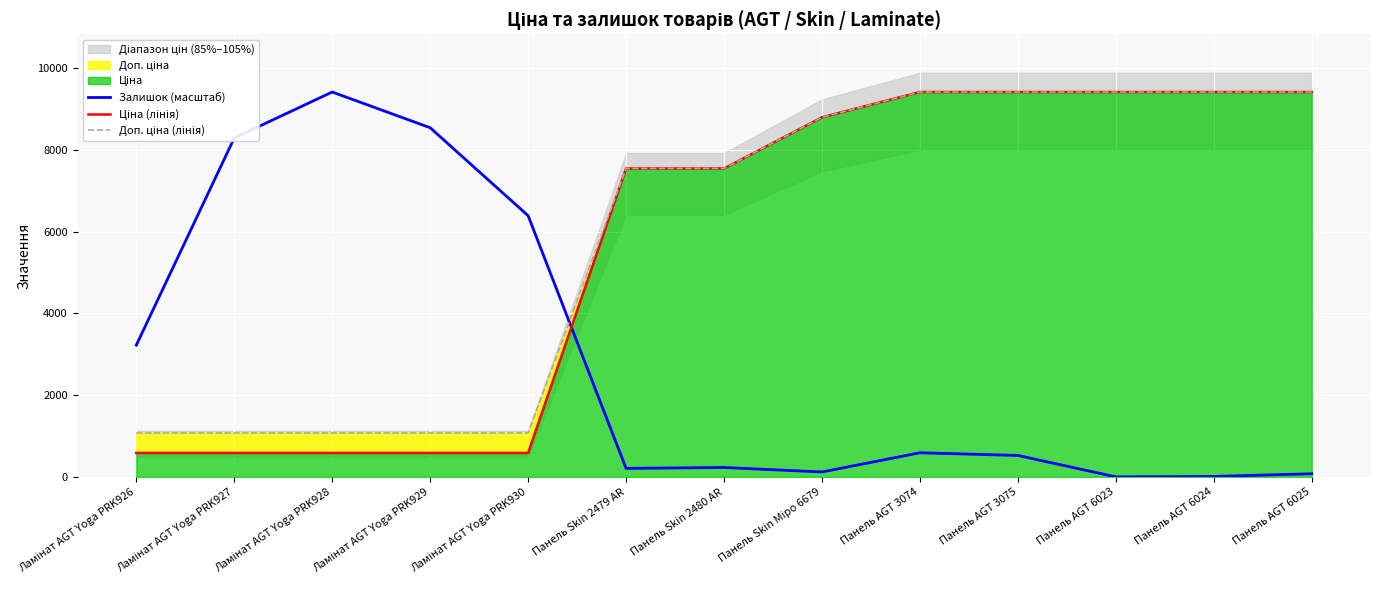

Which has a higher value, Панель AGT 3074 or Панель AGT 6025?

Панель AGT 3074